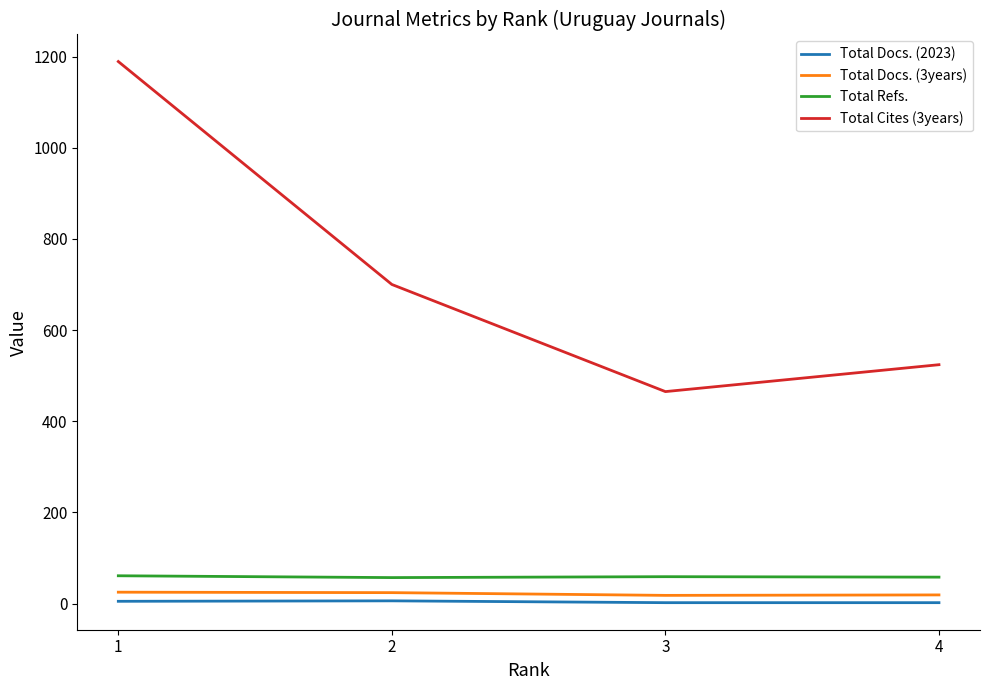

The Total Refs. series shows 58 at 4. True or false?

True